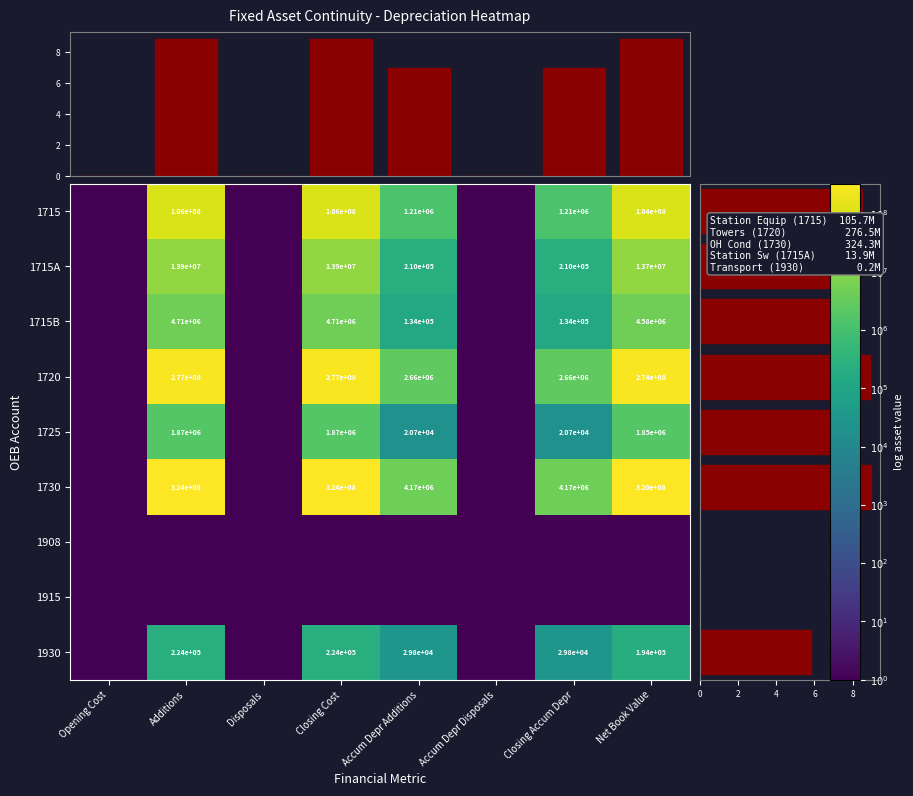

True or false: 1715B has a value of 1604906 at Net Book Value.

False